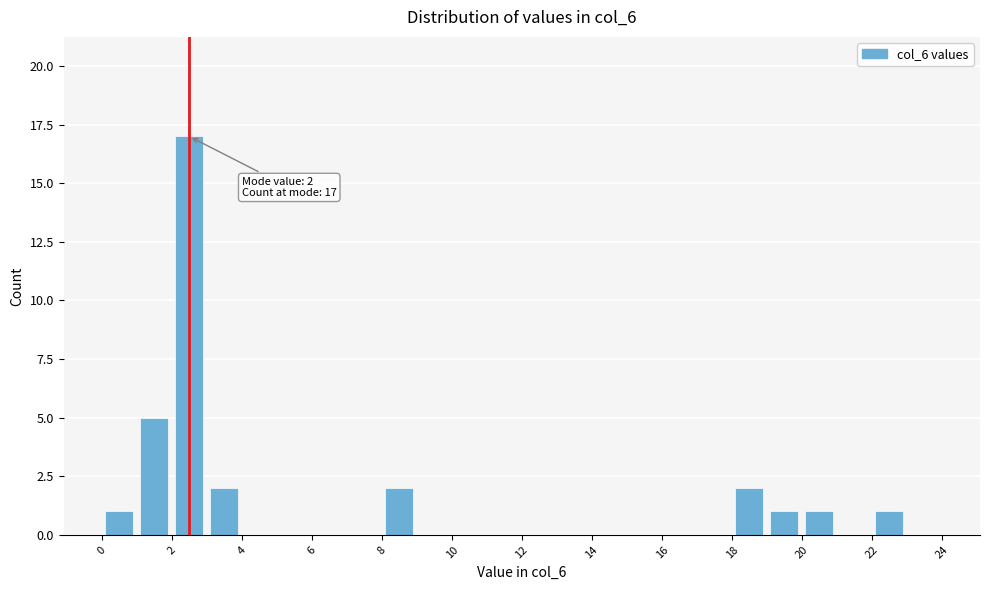

Over which range of the x-axis is the bar tallest?

2 to 3